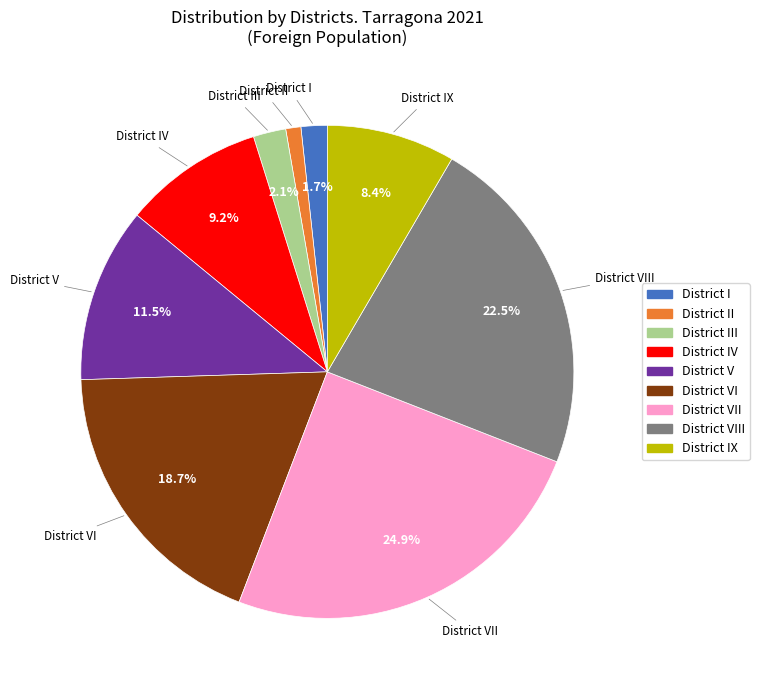

How many segments does this pie chart have?

9